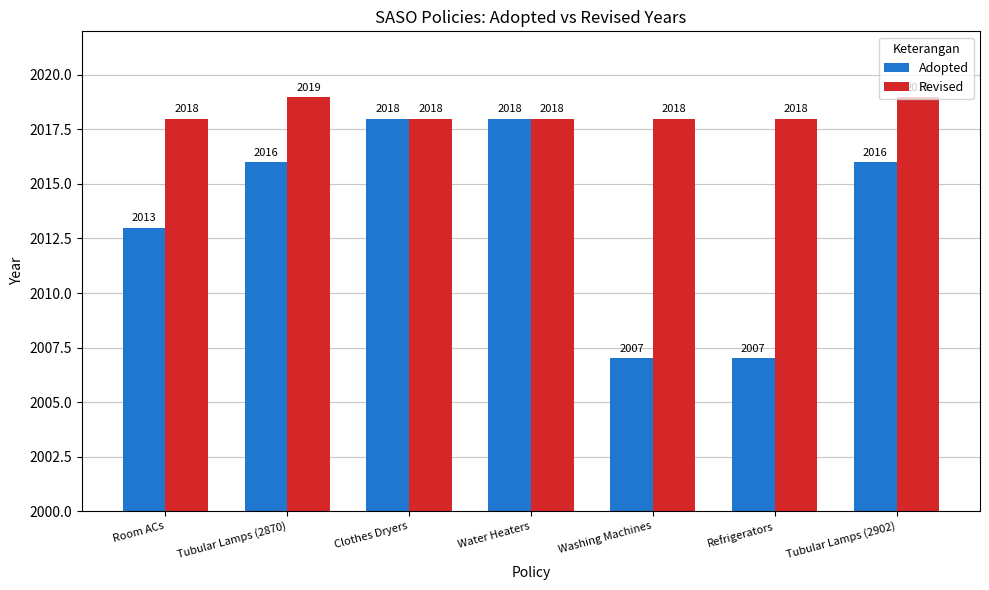

Reading left to right, what are all the values shown in this chart?

Adopted: Room ACs=2013	Tubular Lamps (2870)=2016	Clothes Dryers=2018	Water Heaters=2018	Washing Machines=2007	Refrigerators=2007	Tubular Lamps (2902)=2016
Revised: Room ACs=2018	Tubular Lamps (2870)=2019	Clothes Dryers=2018	Water Heaters=2018	Washing Machines=2018	Refrigerators=2018	Tubular Lamps (2902)=2019